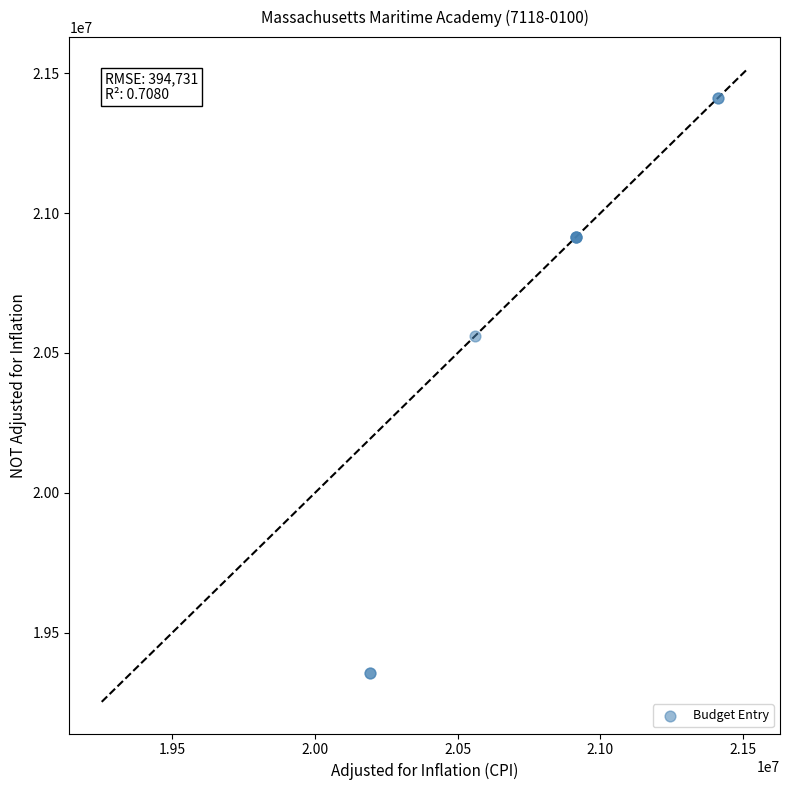

What Y value in the scatter plot is closest to 20384335?

20562308